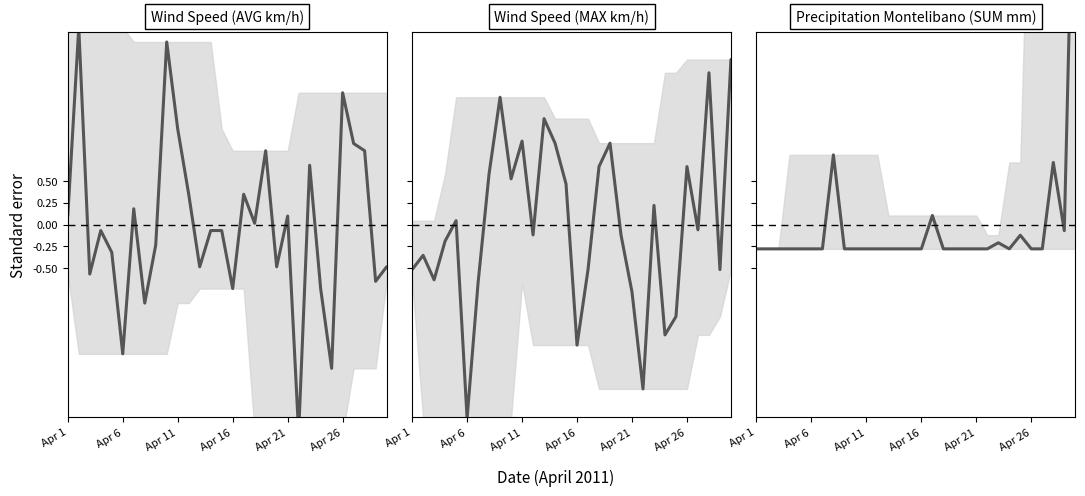

What is the approximate value of Precipitation Montelibano (SUM mm) at Apr 16?

-0.3